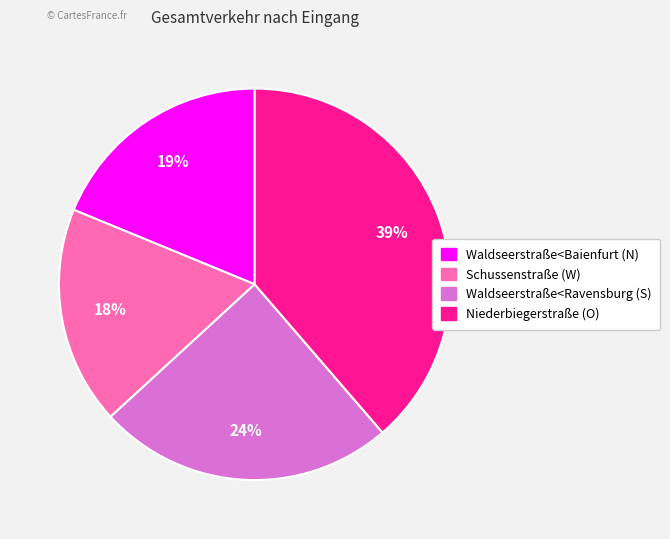

To the nearest percent, what is the difference between the Schussenstraße (W) and Waldseerstraße<Ravensburg (S) slice percentages?

6%